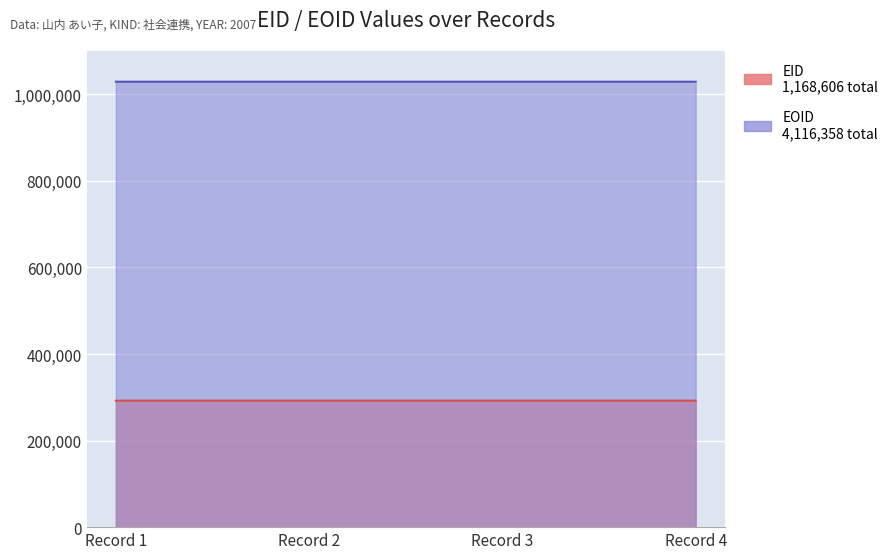

Rank the series by their average value, from highest to lowest.

EOID, EID